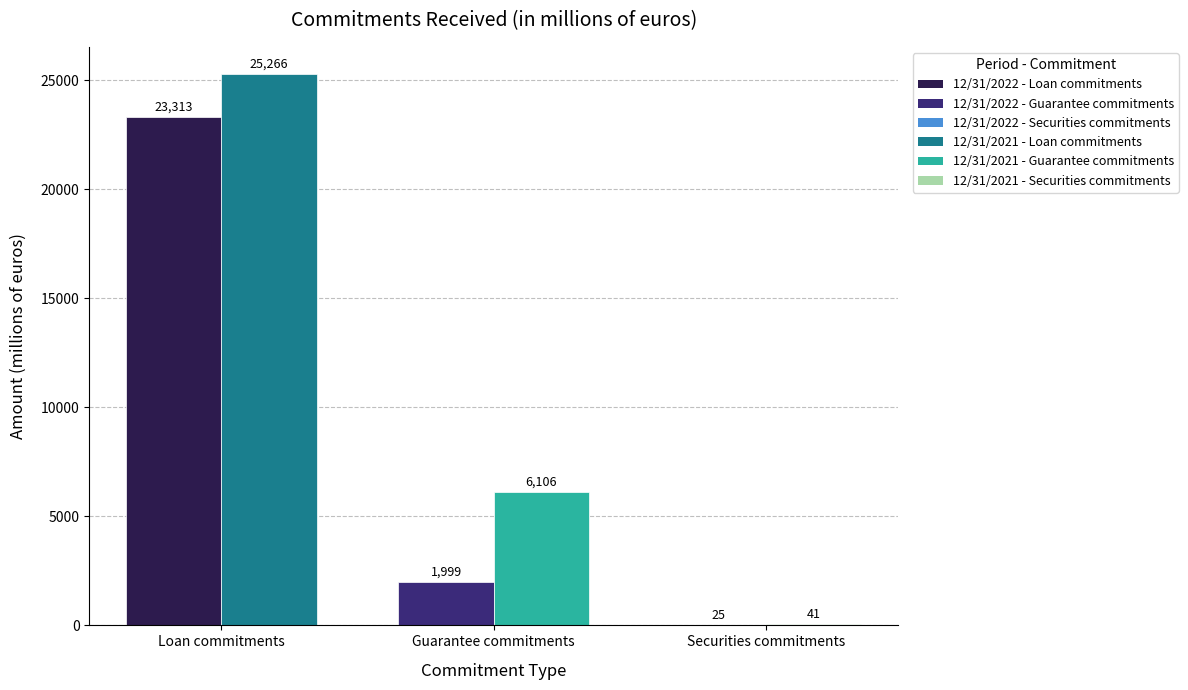

What is the minimum value shown in the chart?

25